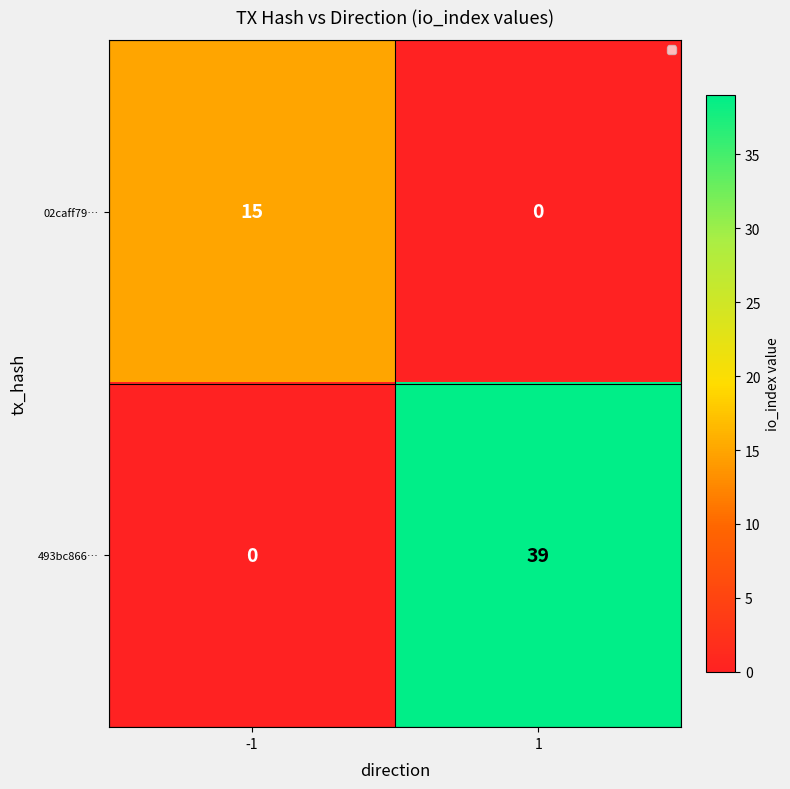

What is the spread (max minus min) of values at 1?

39